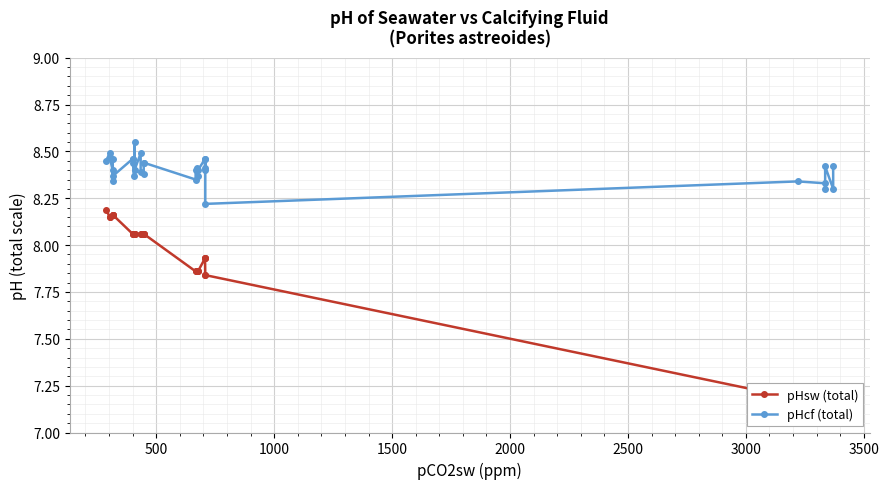

What is the greatest value displayed?

8.6